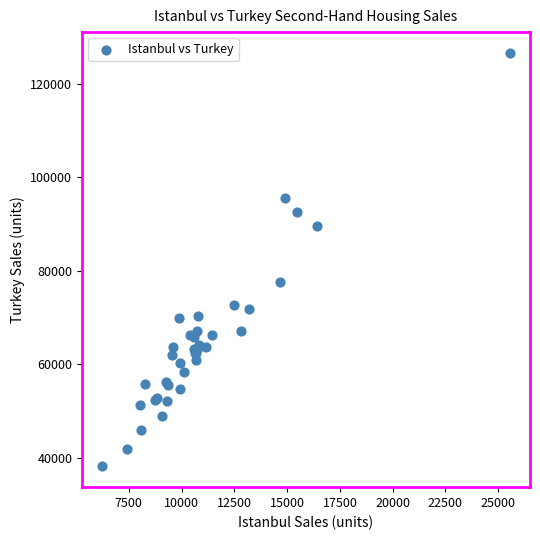

What Y value in the scatter plot is closest to 82342?

77575